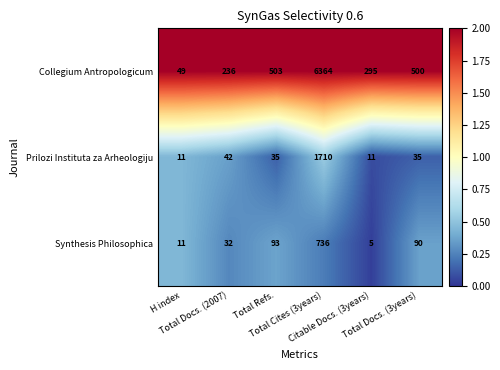

Which series has the largest total across all categories?

Collegium Antropologicum